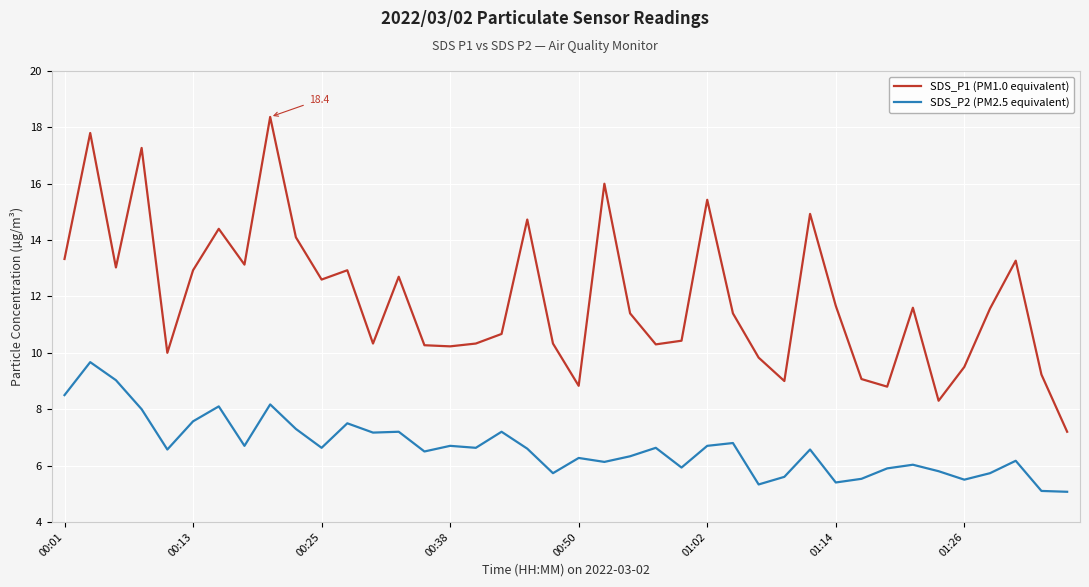

True or false: SDS_P2 (PM2.5 equivalent) and SDS_P1 (PM1.0 equivalent) intersect in this chart.

False